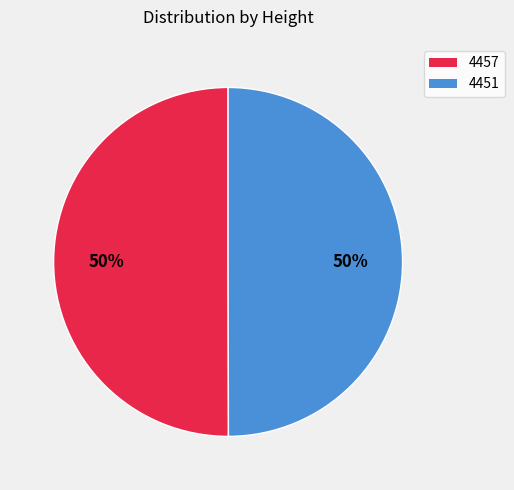

To the nearest percent, what percentage of the pie is 4457?

50%